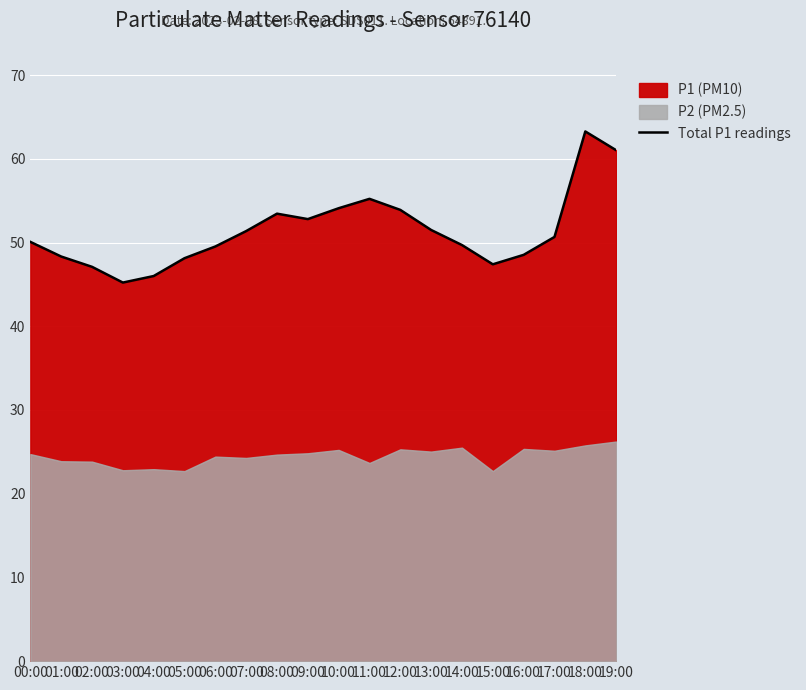

How many categories are shown in the chart?

20